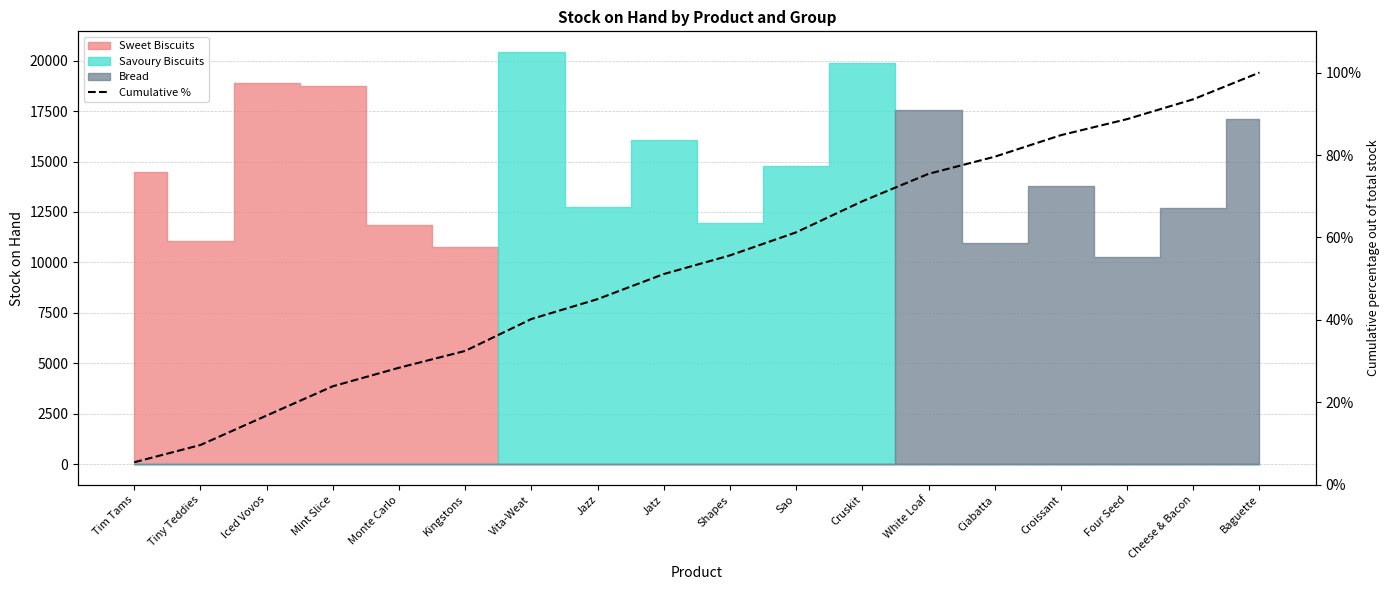

Count the number of values greater than 55.

9